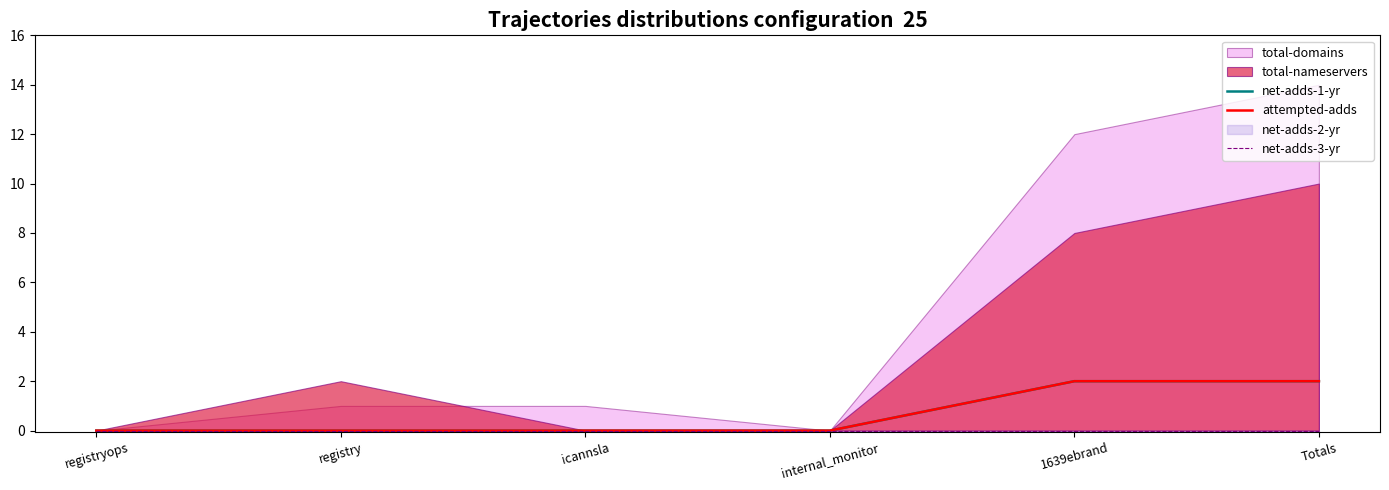

What is the difference between the maximum and minimum values in the net-adds-1-yr series?

2